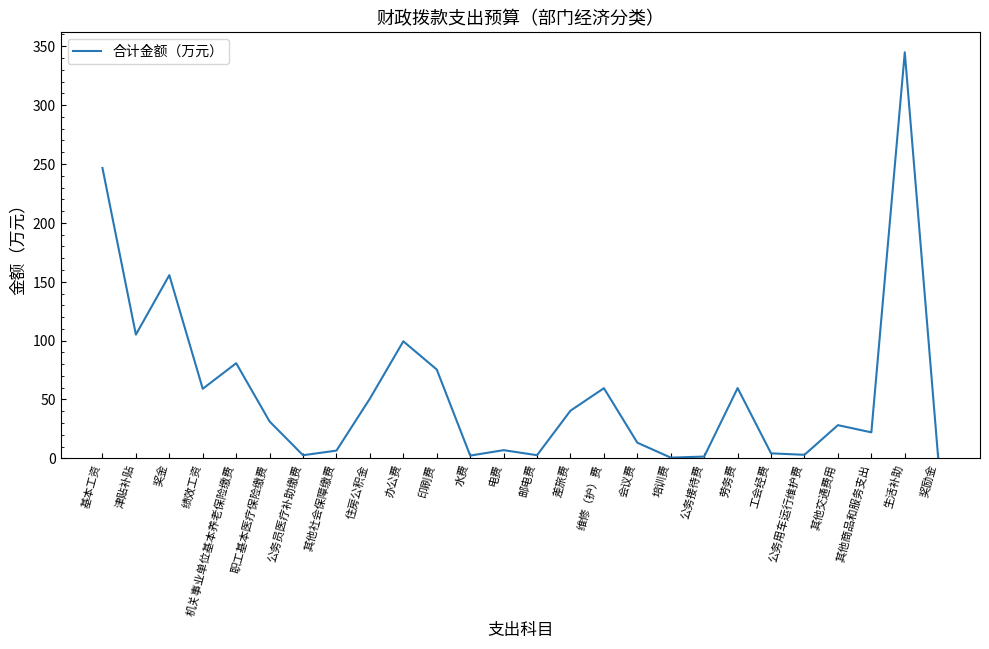

What is the difference between the maximum and minimum values?

344.9